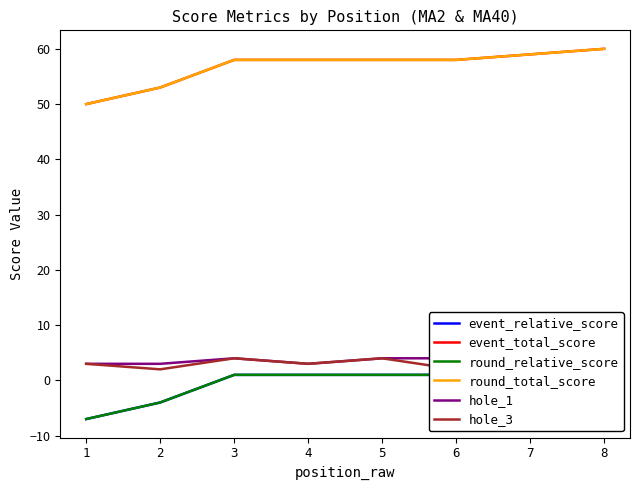

How many round_total_score values are between 58 and 59?

5